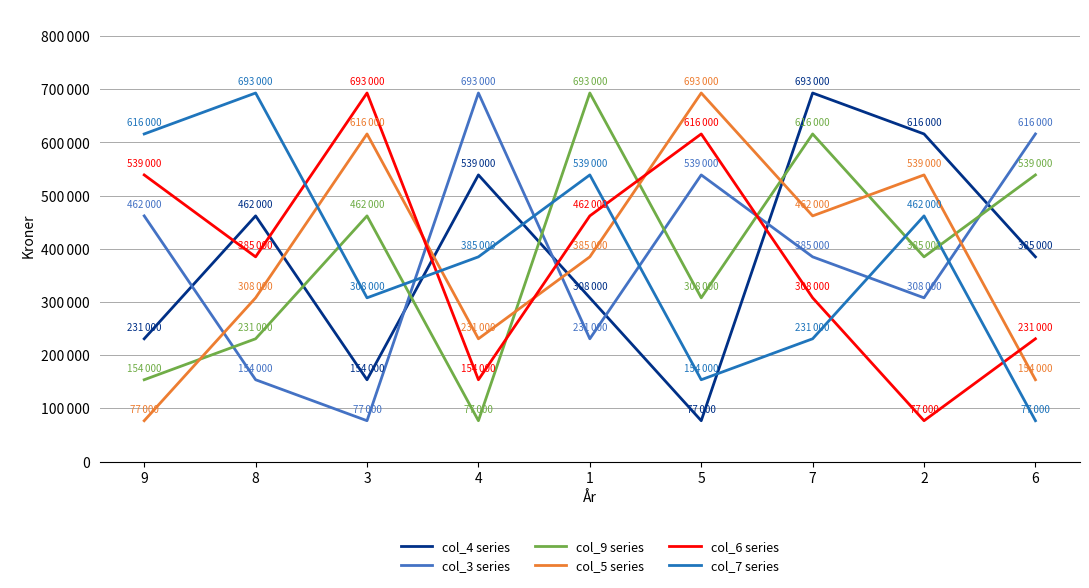

What is the total value across all series at 4?

2079000